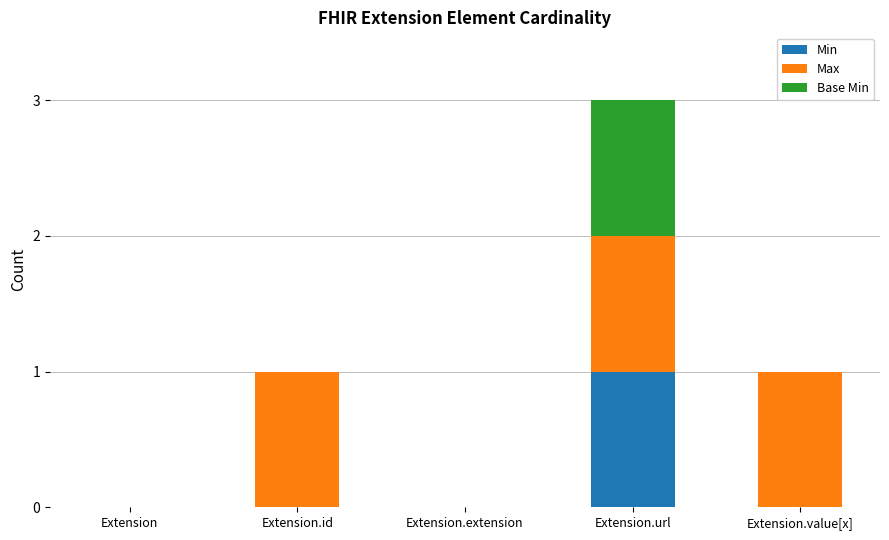

Which category has the highest value in the Min series?

Extension.url